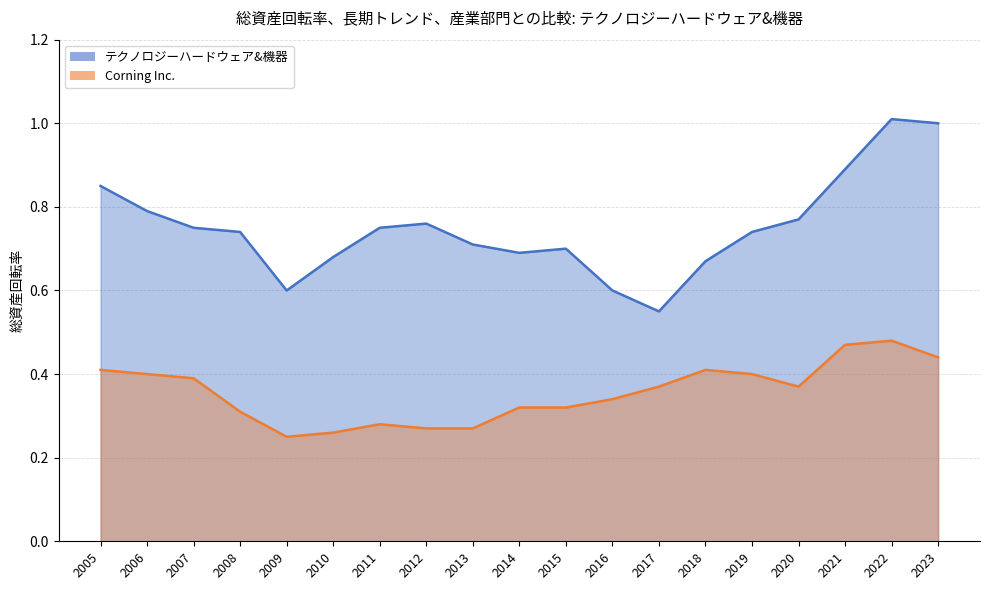

Reading left to right, transcribe all the data shown in this chart.

テクノロジーハードウェア&機器_line: 0.8	0.8	0.8	0.7	0.6	0.7	0.8	0.8	0.7	0.7	0.7	0.6	0.6	0.7	0.7	0.8	0.9	1.0	1.0
Corning Inc._line: 0.4	0.4	0.4	0.3	0.2	0.3	0.3	0.3	0.3	0.3	0.3	0.3	0.4	0.4	0.4	0.4	0.5	0.5	0.4